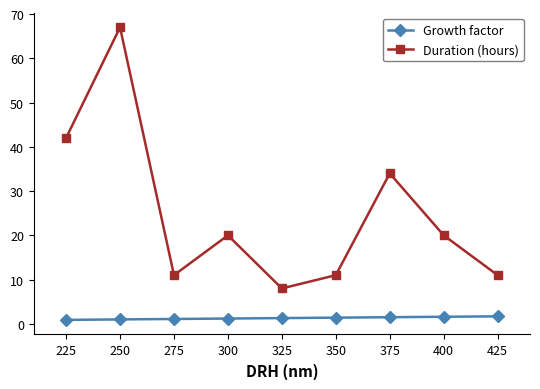

How many values in the Duration (hours) series are below 20?

4